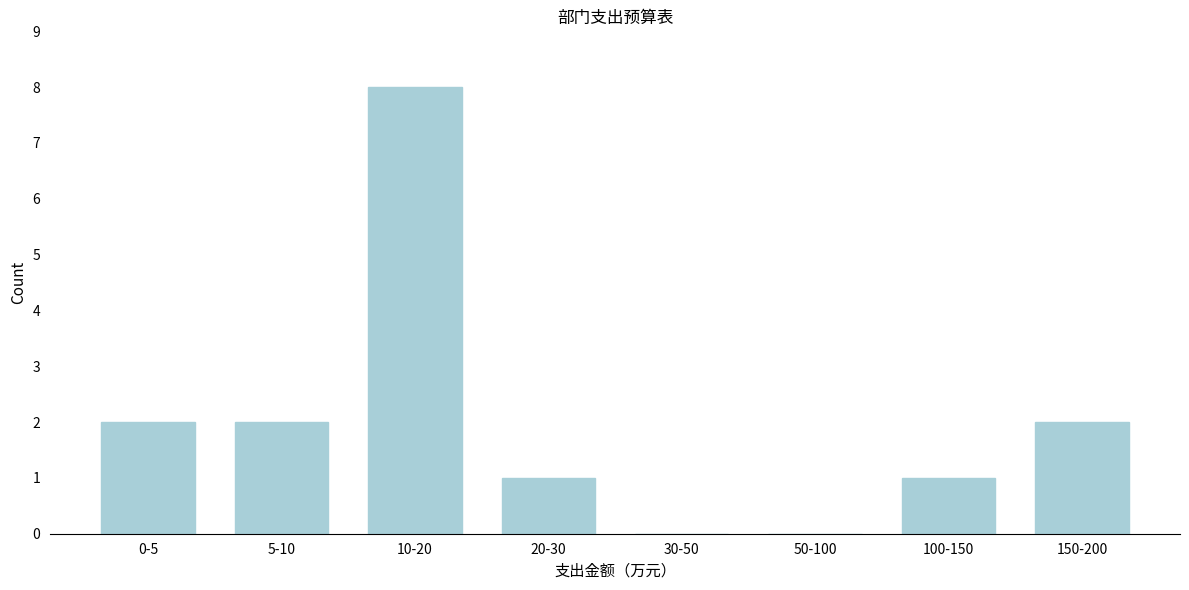

Reading right to left, transcribe all the data shown in this chart.

150-200=2	100-150=1	50-100=0	30-50=0	20-30=1	10-20=8	5-10=2	0-5=2